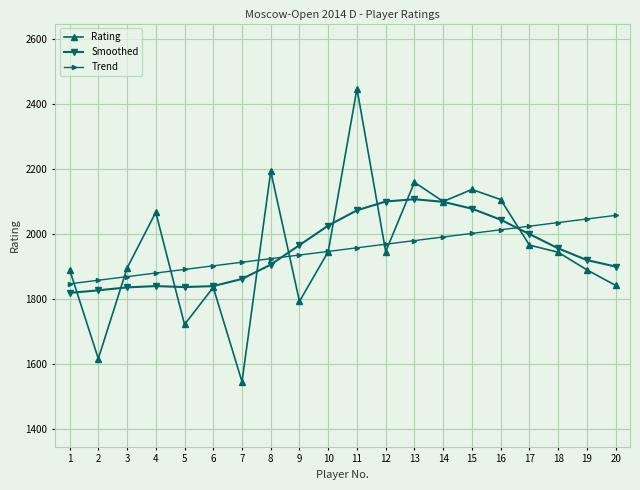

Rank the series by their maximum value, from highest to lowest.

Rating, Smoothed, Trend